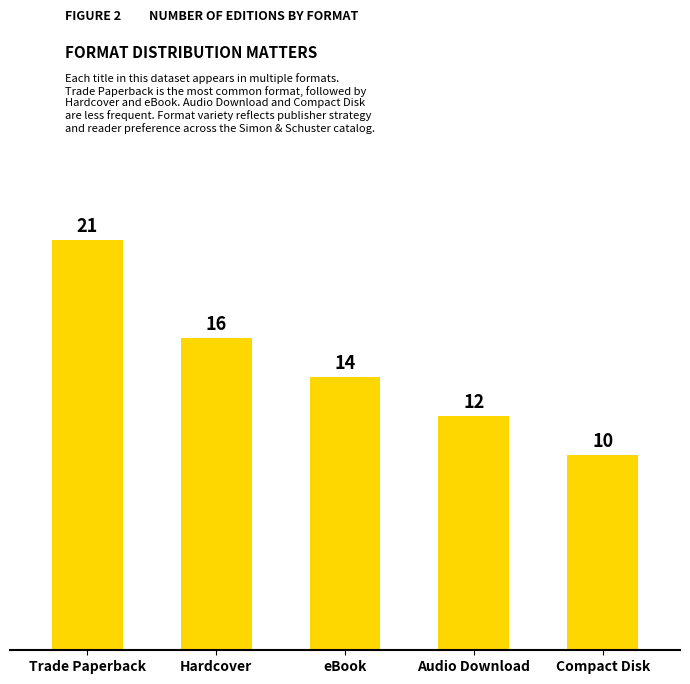

The chart shows a value of 4 at Compact Disk. True or false?

False